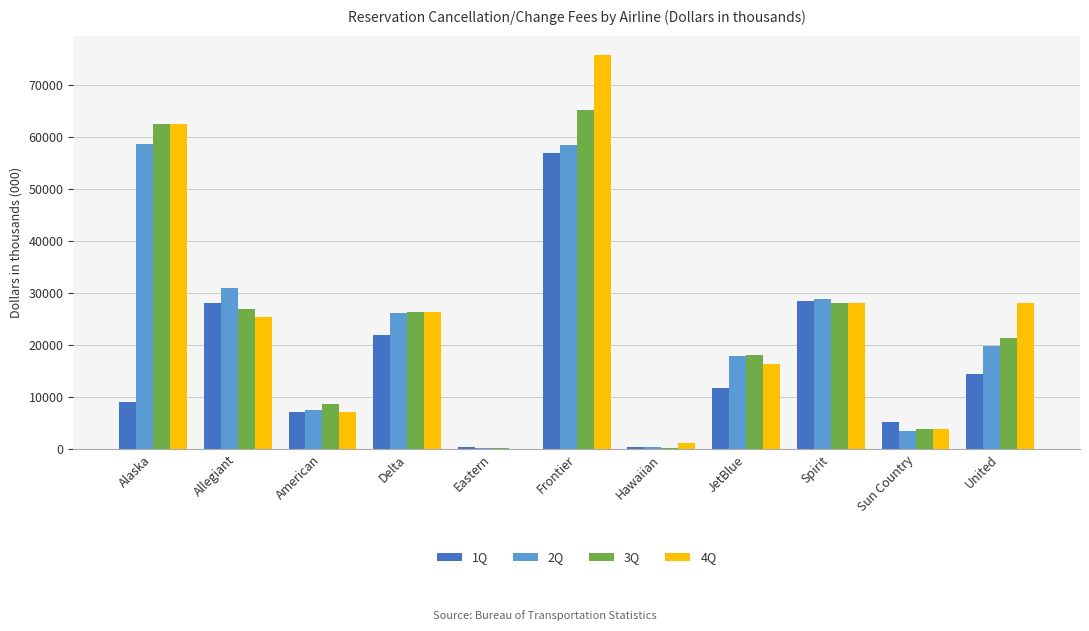

At which category does the chart reach its peak across all series?

Frontier